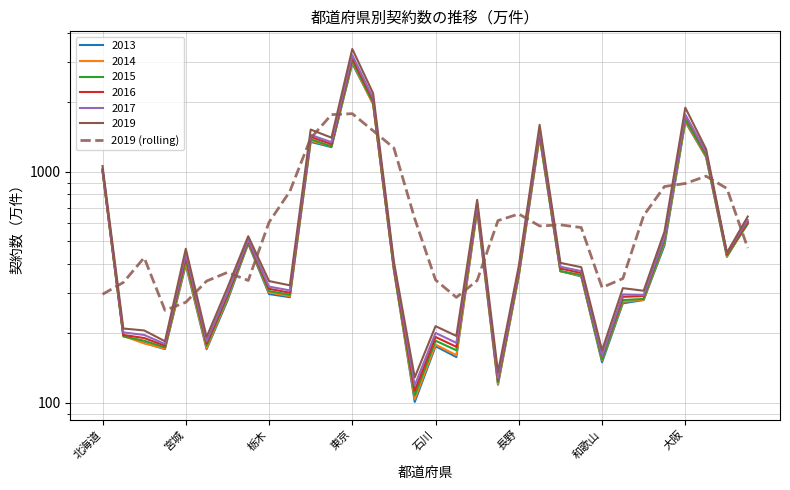

What is the sum of the values at 13 and 23?

2082.6